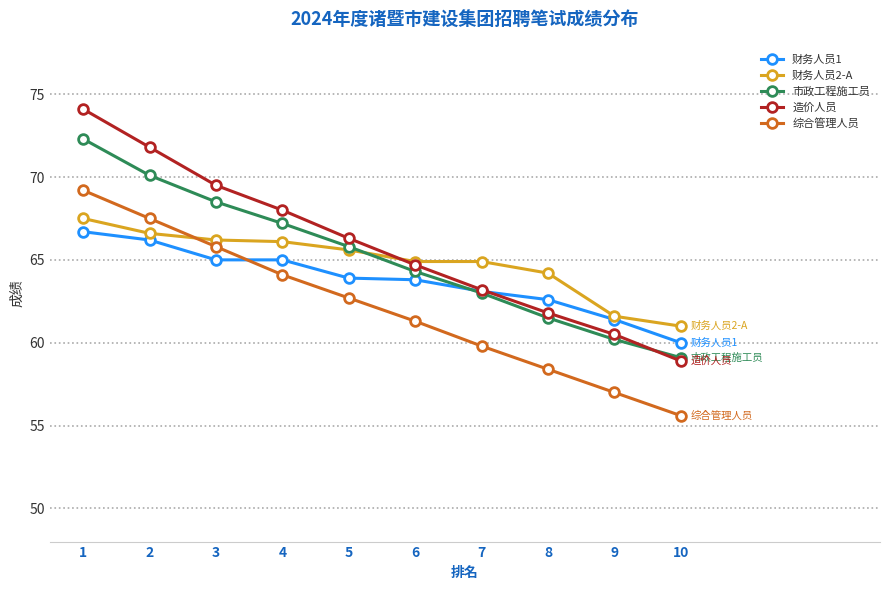

Which series has the largest range (max minus min)?

造价人员